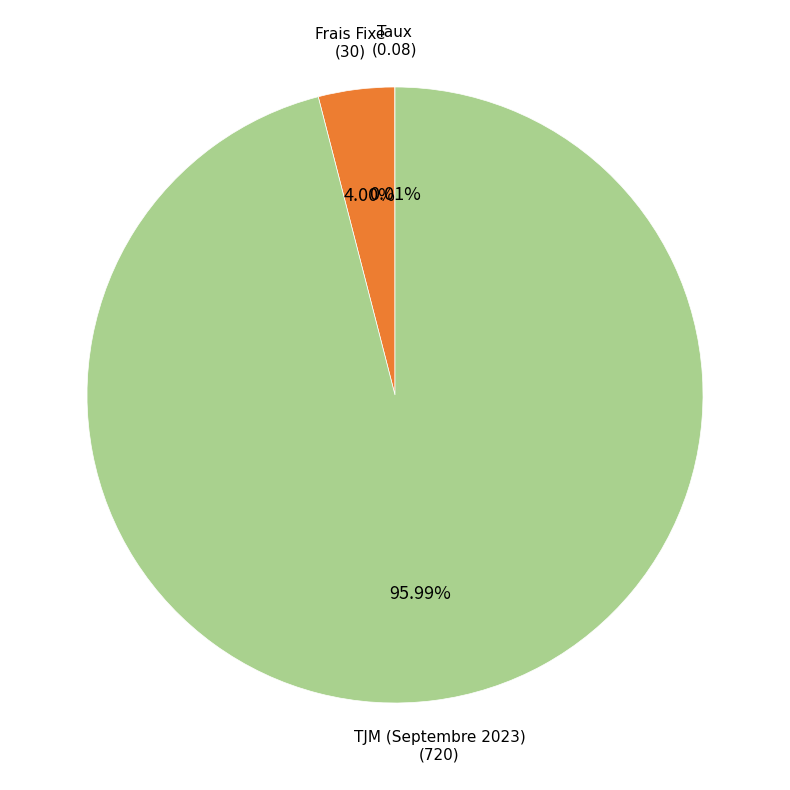

To the nearest percent, what portion does Frais Fixe represent?

4%